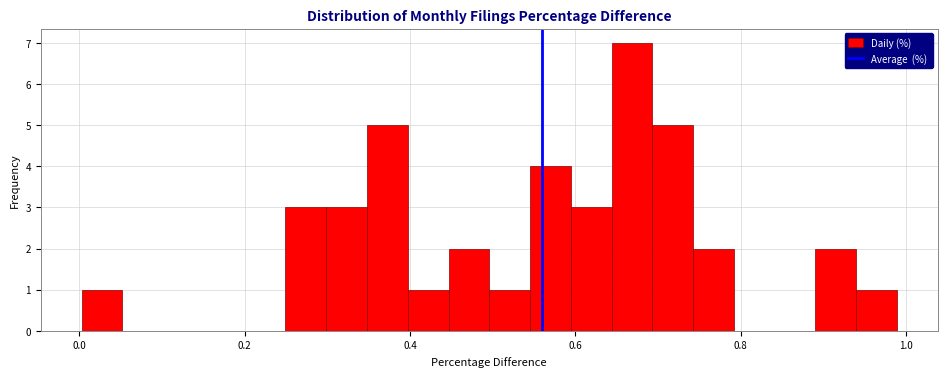

Around what value on the x-axis is the tallest bar? Give the approximate position of its centre, as read against the axis.

0.66